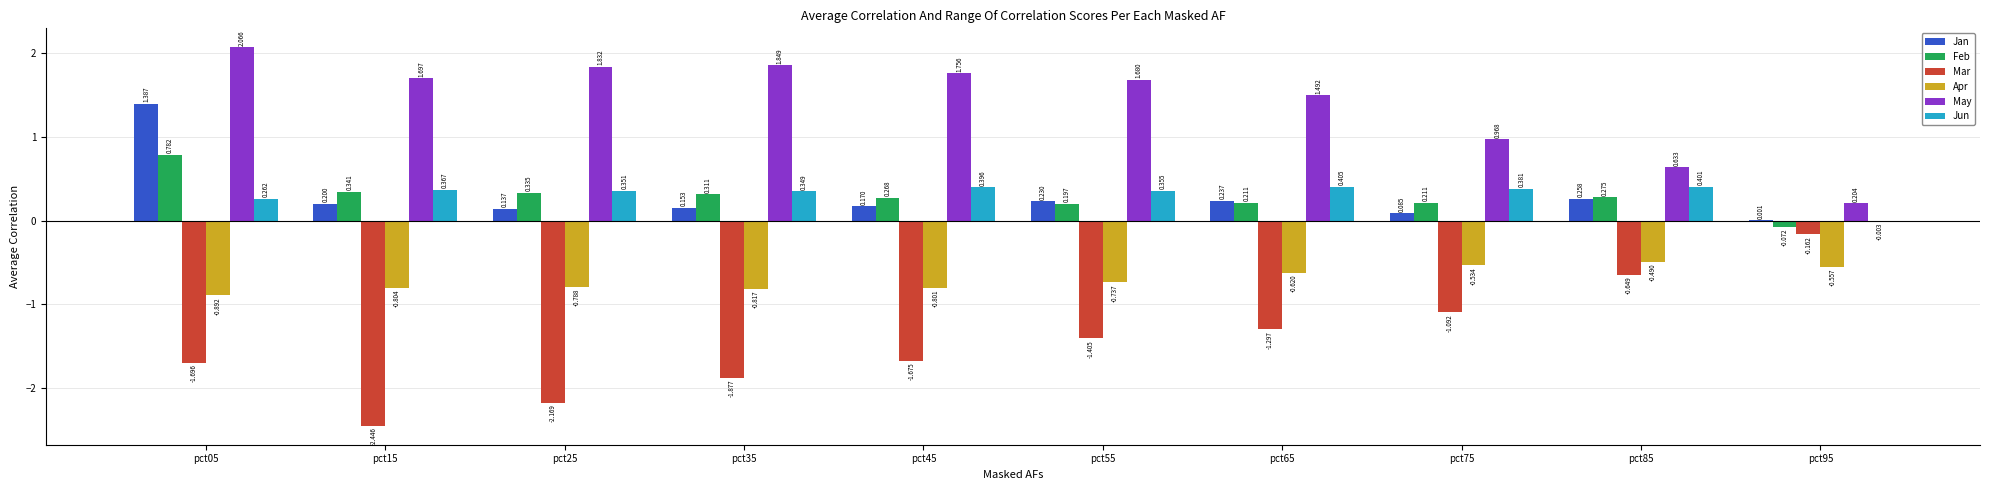

Is the value of Jun at pct15 greater than the value of Feb at pct75?

Yes